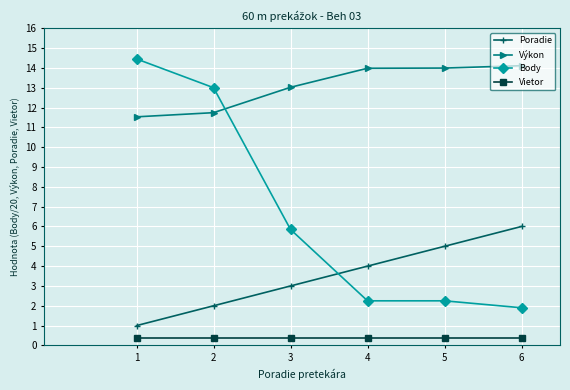

True or false: Vietor has a value of 0.4 at 4.

True